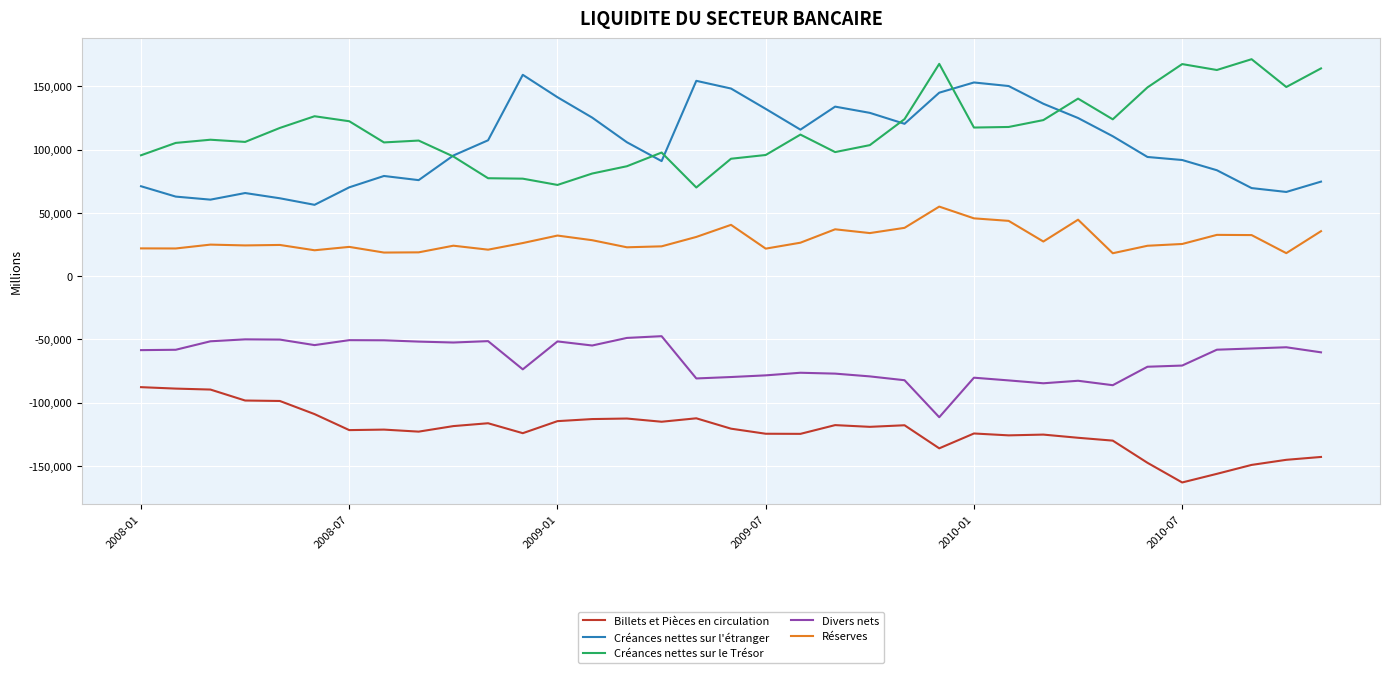

What is the minimum value shown in the chart?

-163191.5